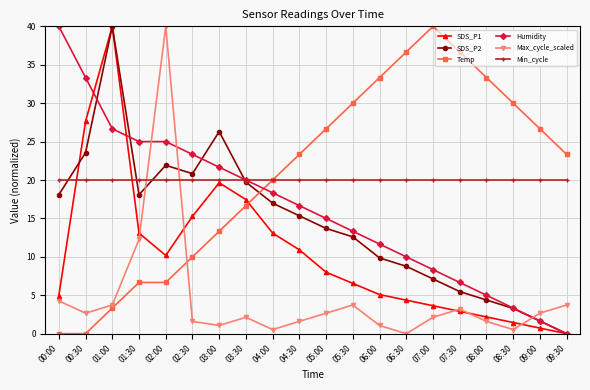

At how many categories does at least one series exceed 15?

20